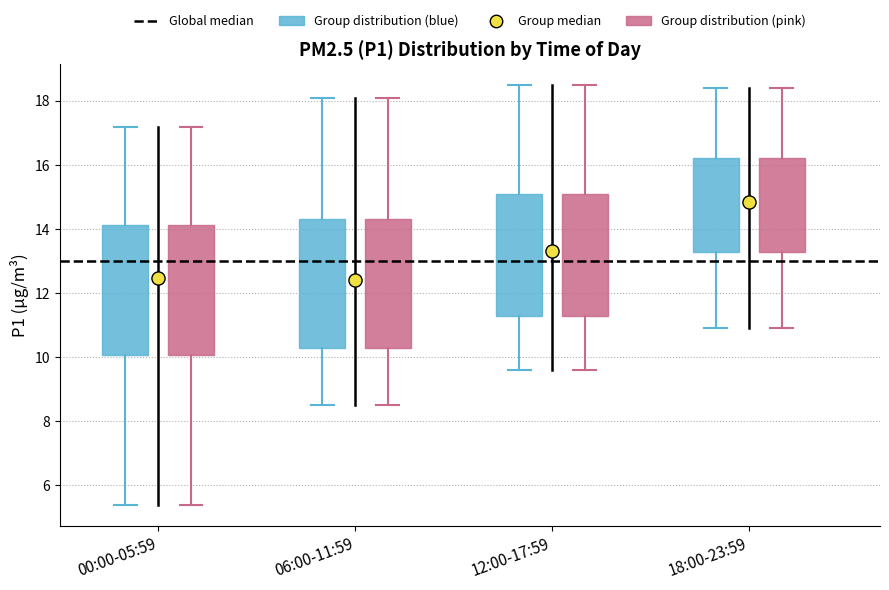

Reading left to right, read every box against the y-axis: the position of its median line, the range the box covers, and the ends of its whiskers. The values are not printed on the chart, so give them approximately, as read against the axis.

00:00-05:59 (Group distribution (blue)): median 12.4, box 10.0 to 14.2, whiskers 5.4 to 17.2
00:00-05:59 (Group distribution (pink)): median 12.4, box 10.0 to 14.2, whiskers 5.4 to 17.2
06:00-11:59 (Group distribution (blue)): median 12.4, box 10.2 to 14.4, whiskers 8.6 to 18.2
06:00-11:59 (Group distribution (pink)): median 12.4, box 10.2 to 14.4, whiskers 8.6 to 18.2
12:00-17:59 (Group distribution (blue)): median 13.4, box 11.2 to 15.2, whiskers 9.6 to 18.6
12:00-17:59 (Group distribution (pink)): median 13.4, box 11.2 to 15.2, whiskers 9.6 to 18.6
18:00-23:59 (Group distribution (blue)): median 14.8, box 13.2 to 16.2, whiskers 11.0 to 18.4
18:00-23:59 (Group distribution (pink)): median 14.8, box 13.2 to 16.2, whiskers 11.0 to 18.4